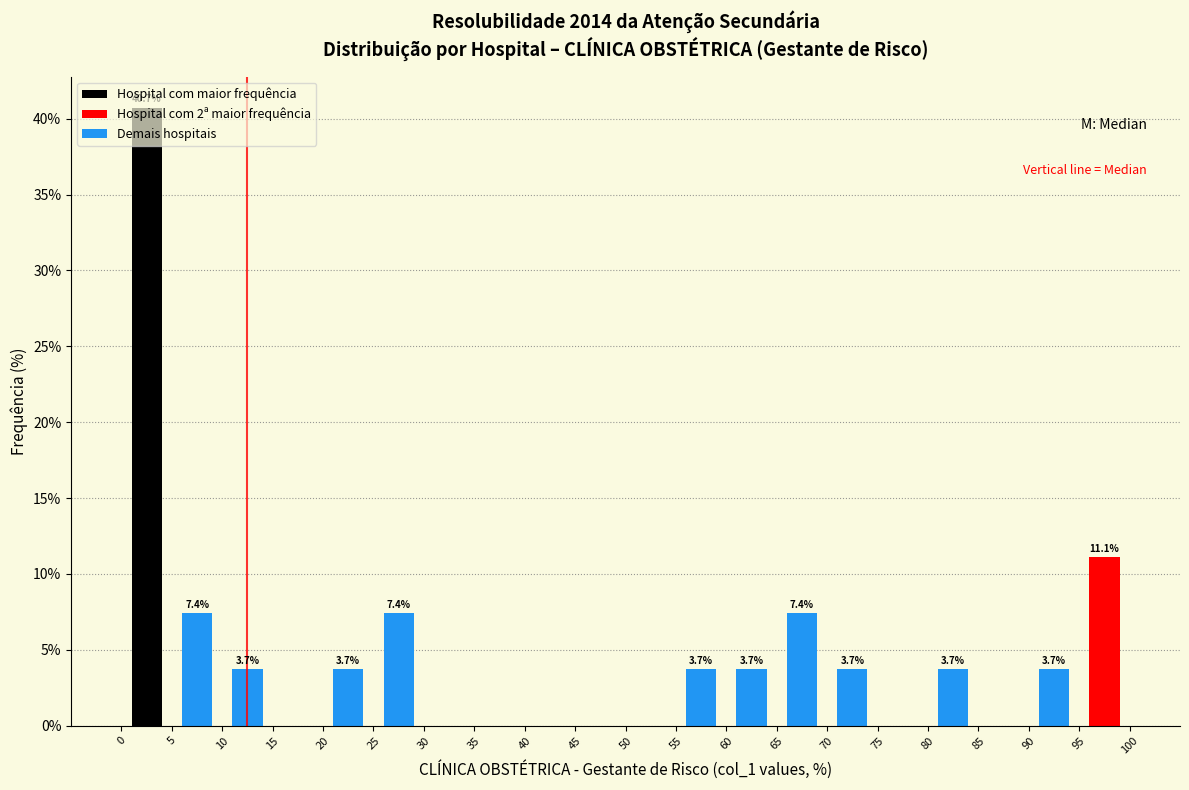

Which range on the x-axis has the tallest bar?

0 to 5